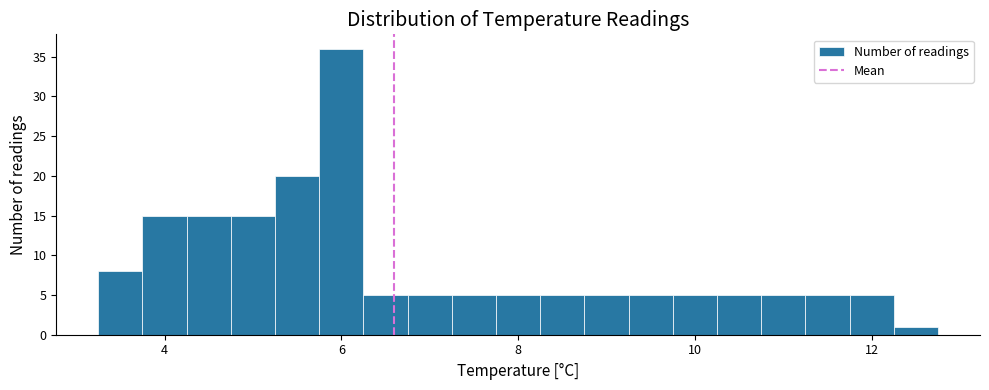

Around what value on the x-axis is the tallest bar? Give the approximate position of its centre, as read against the axis.

6.0